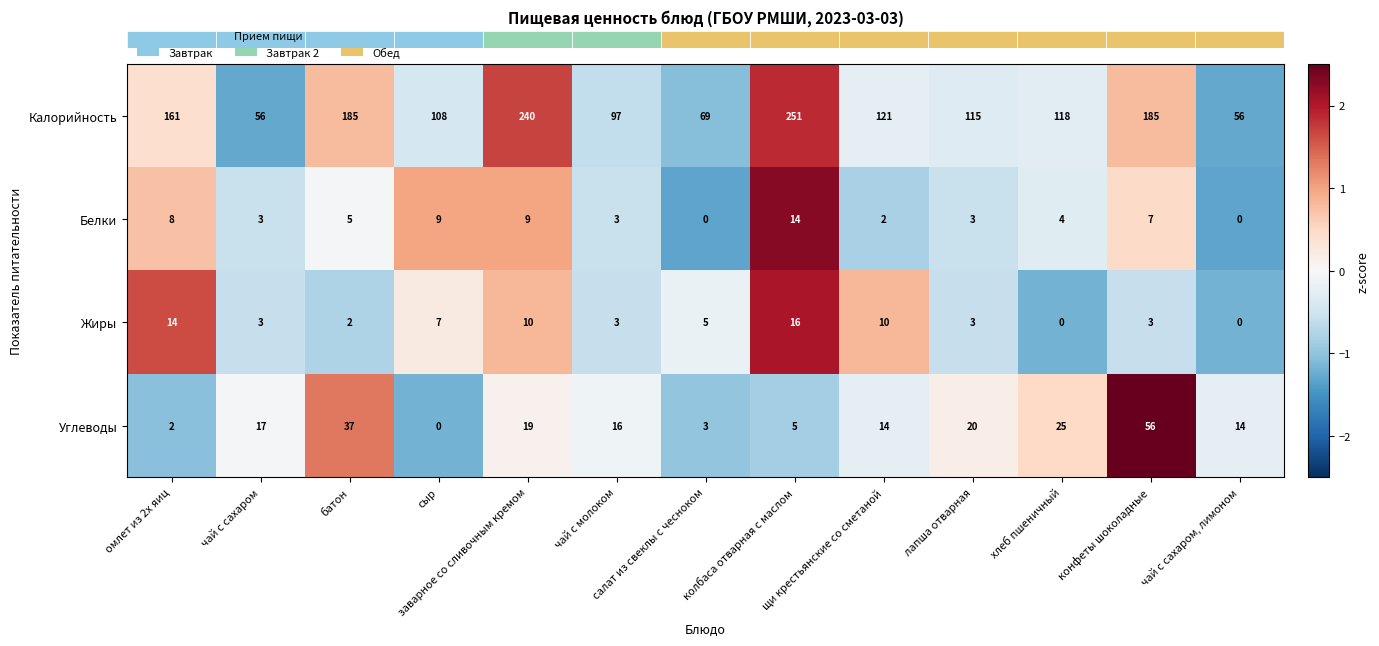

What is the maximum value for Калорийность?

251